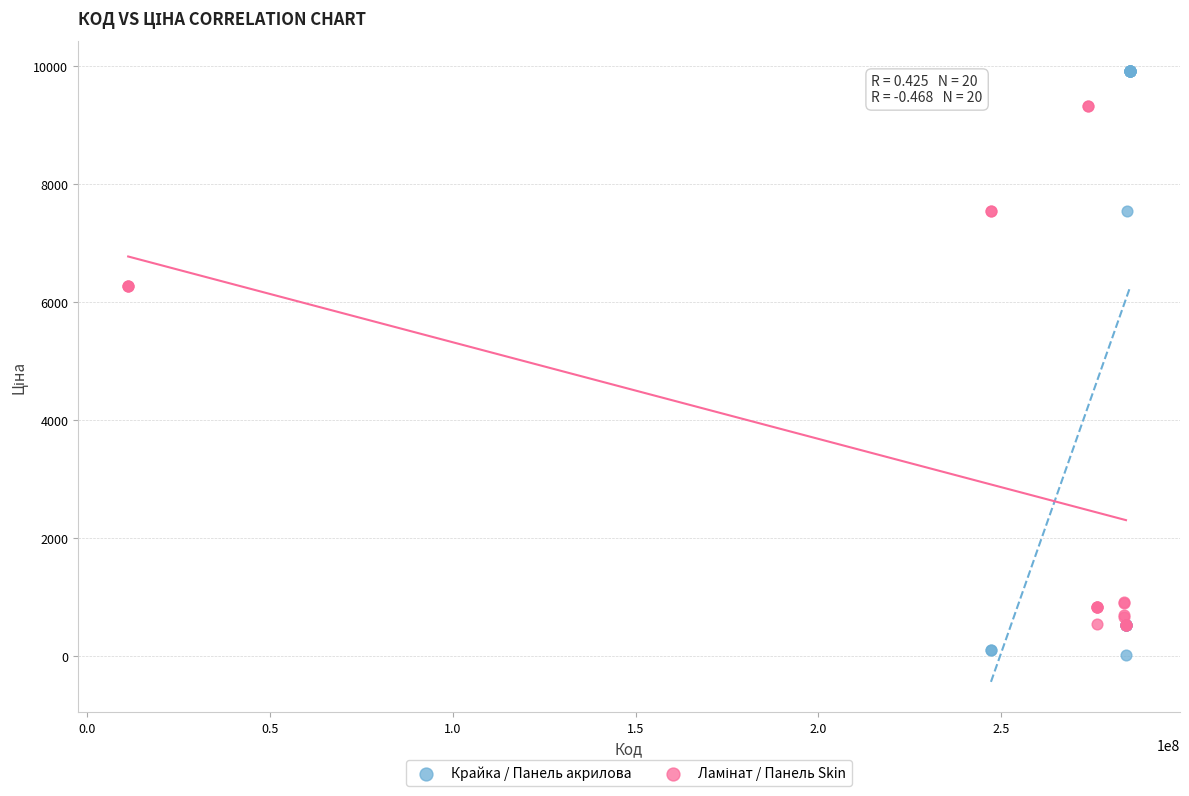

Which series reaches the minimum Y coordinate?

Крайка / Панель акрилова